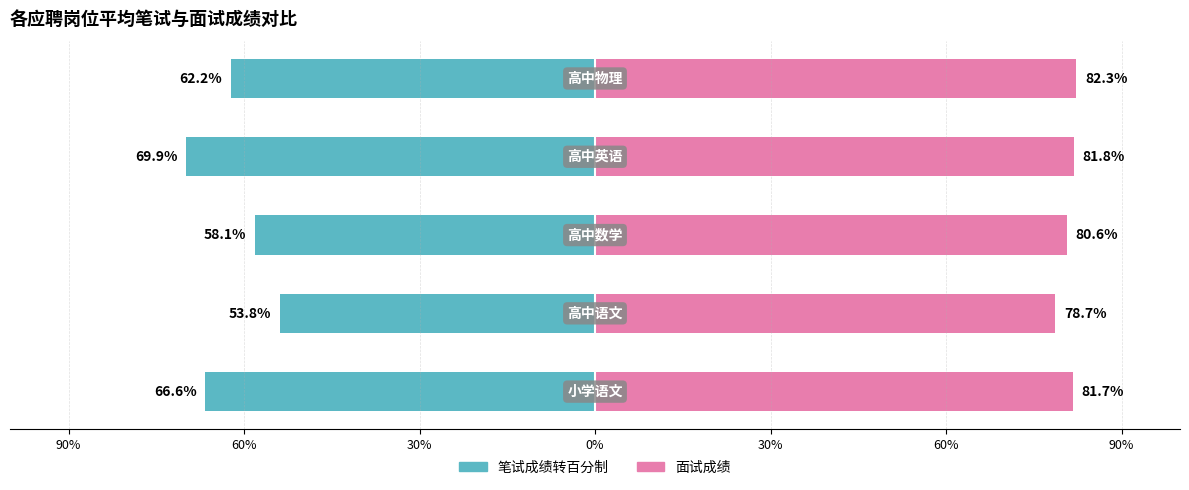

Rank the series by their maximum value, from highest to lowest.

面试成绩, 笔试成绩转百分制